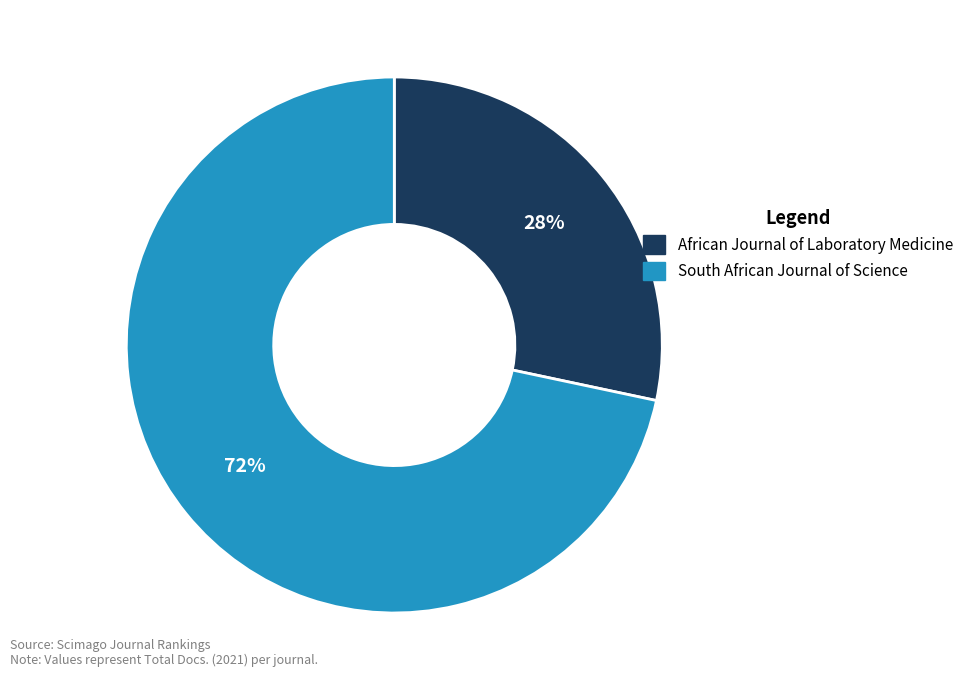

To the nearest percent, what is the combined percentage of South African Journal of Science and African Journal of Laboratory Medicine?

100%